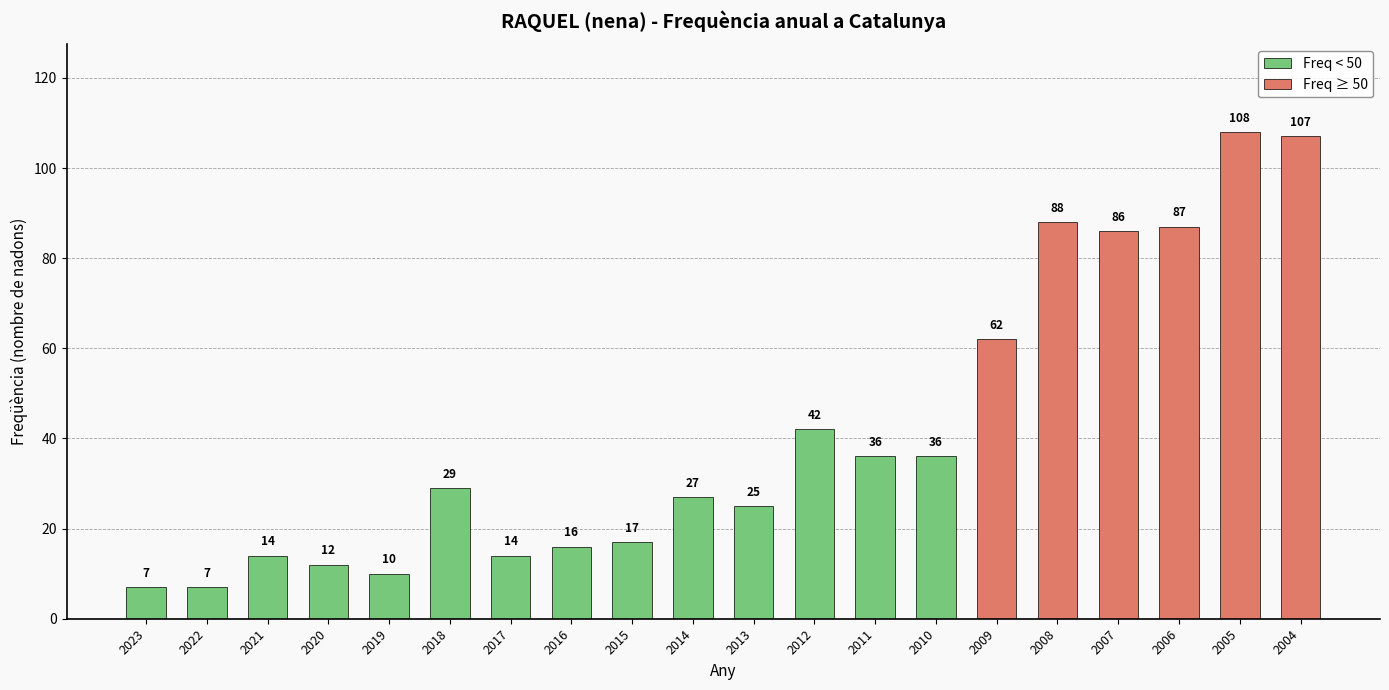

True or false: the data shows 88 at 2008.

True